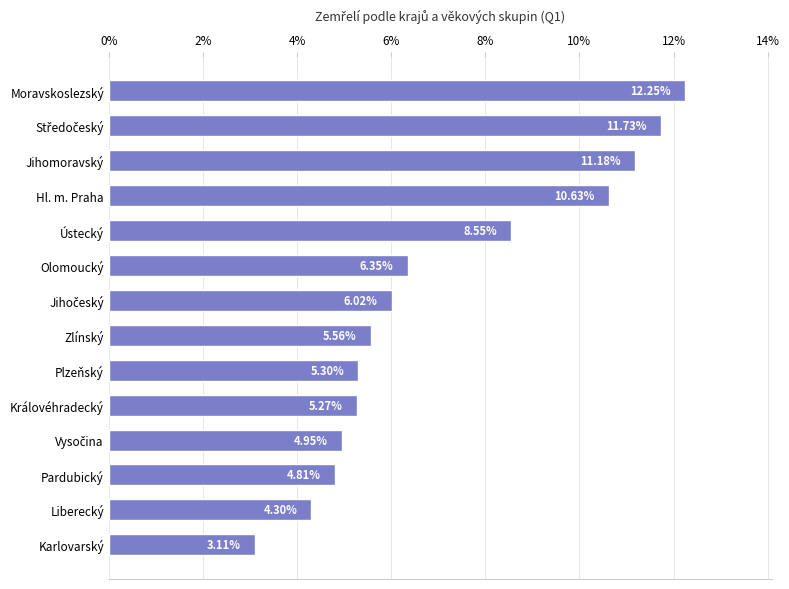

How many categories are shown in the chart?

14